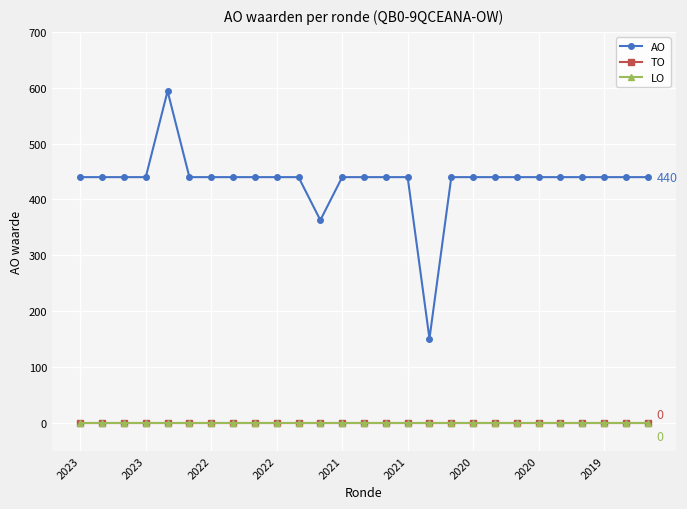

Which series has the largest total across all categories?

AO